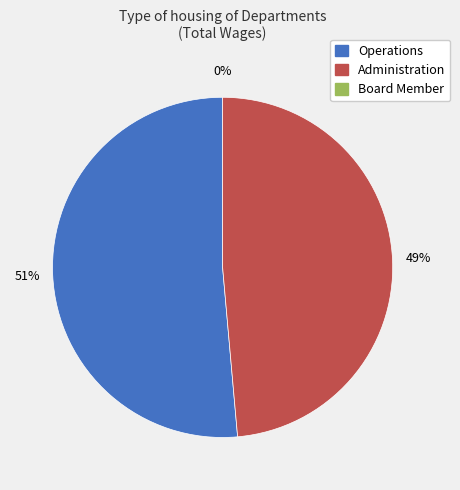

Which category has the biggest portion of the pie?

Operations